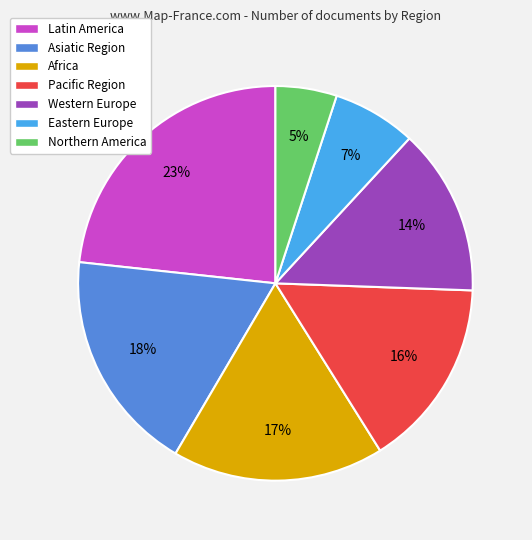

Which slice is the largest?

Latin America